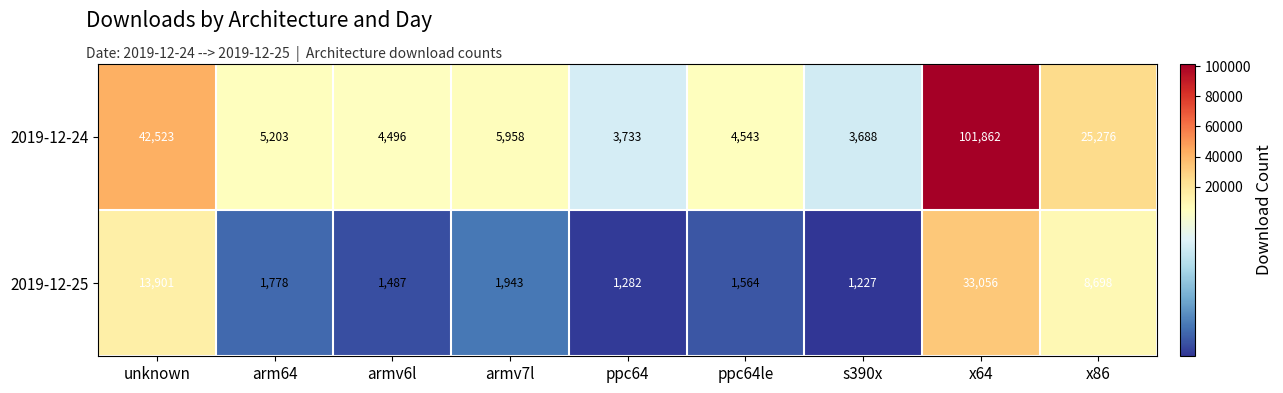

At how many categories does at least one series exceed 62409?

1